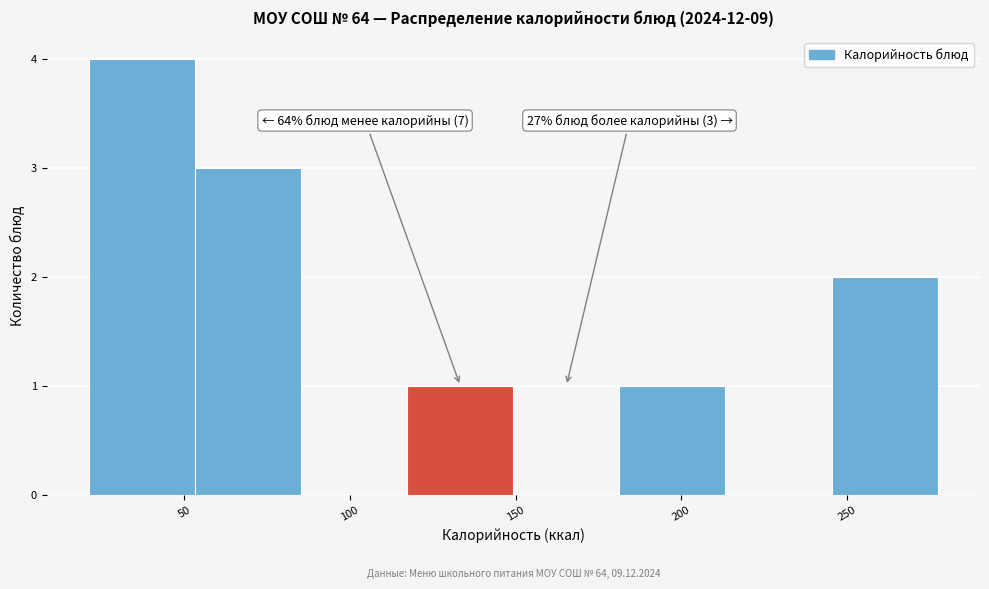

Over which range of the x-axis is the bar tallest?

20 to 55